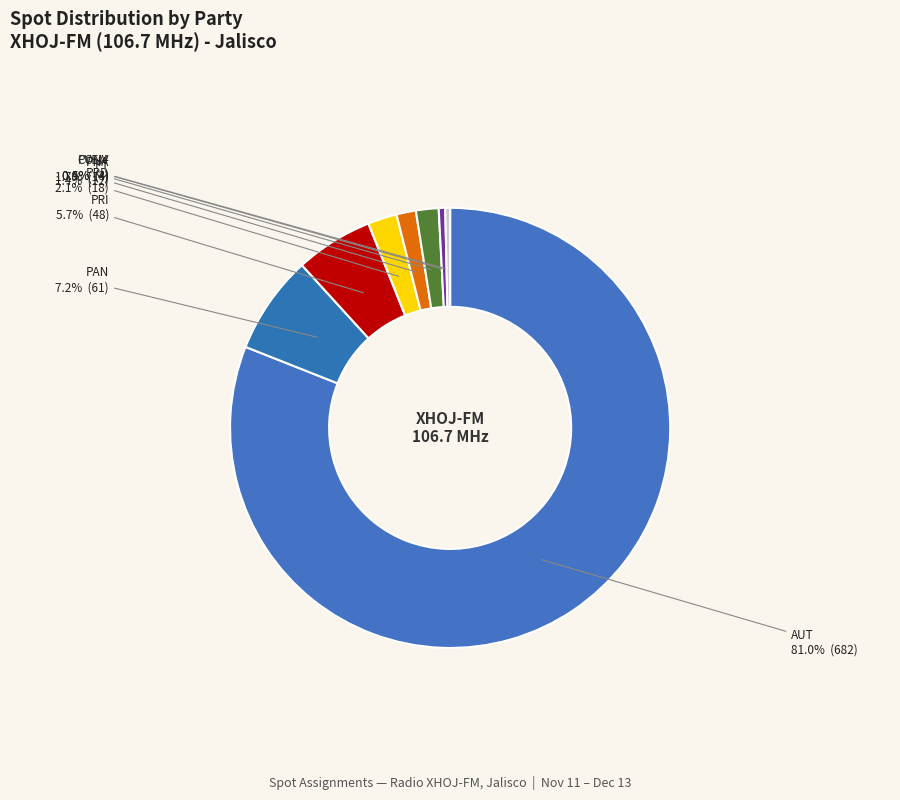

Which category accounts for the majority?

AUT